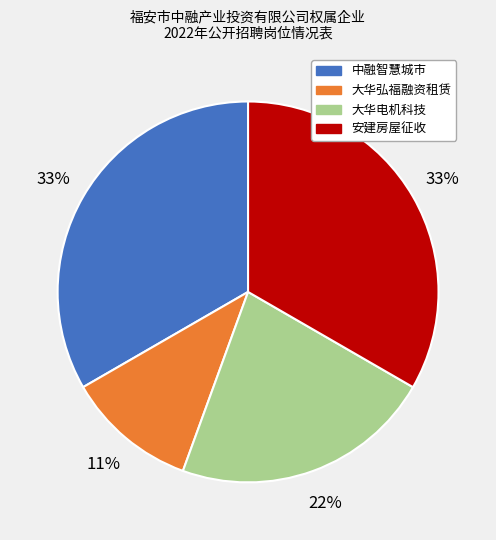

To the nearest percent, what is the difference between the largest and smallest slice percentages?

22%